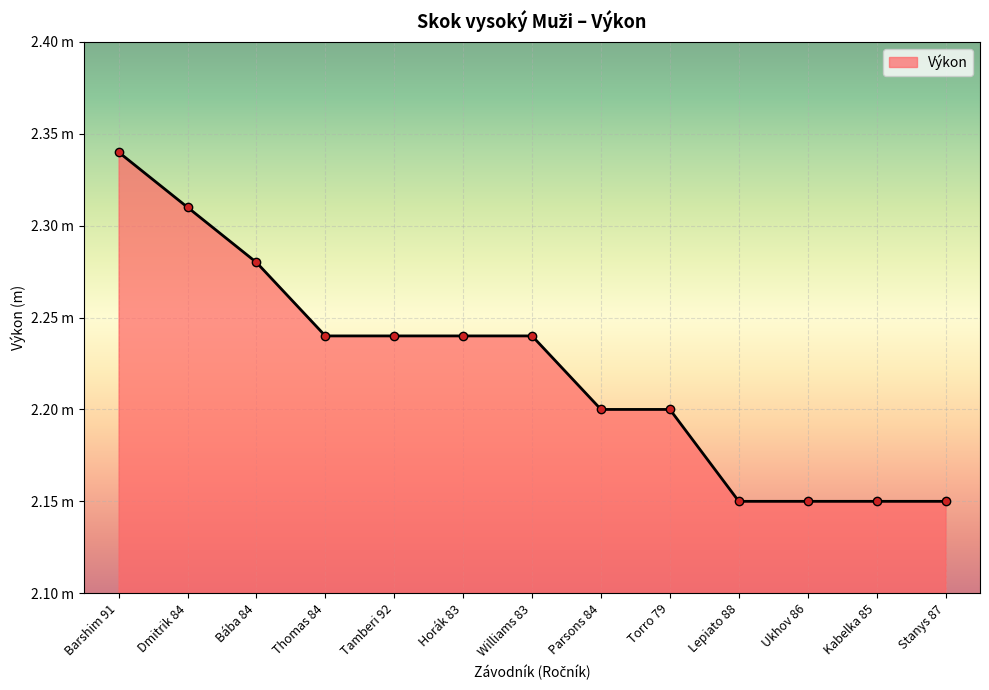

What is the label of the 7th point from the right?

Williams 83